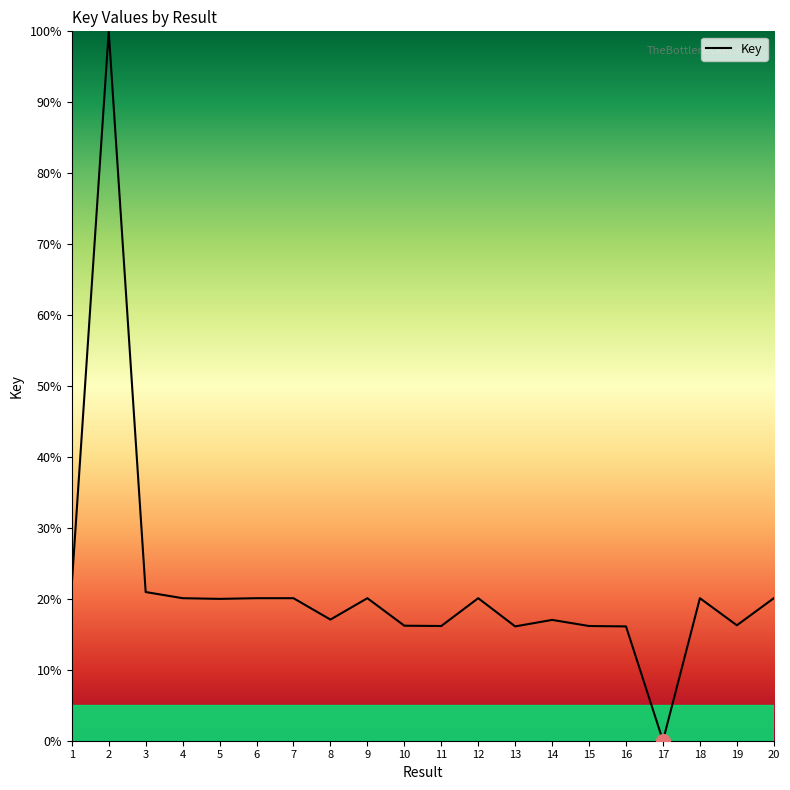

The chart shows a value of 32.6 at 20. True or false?

False